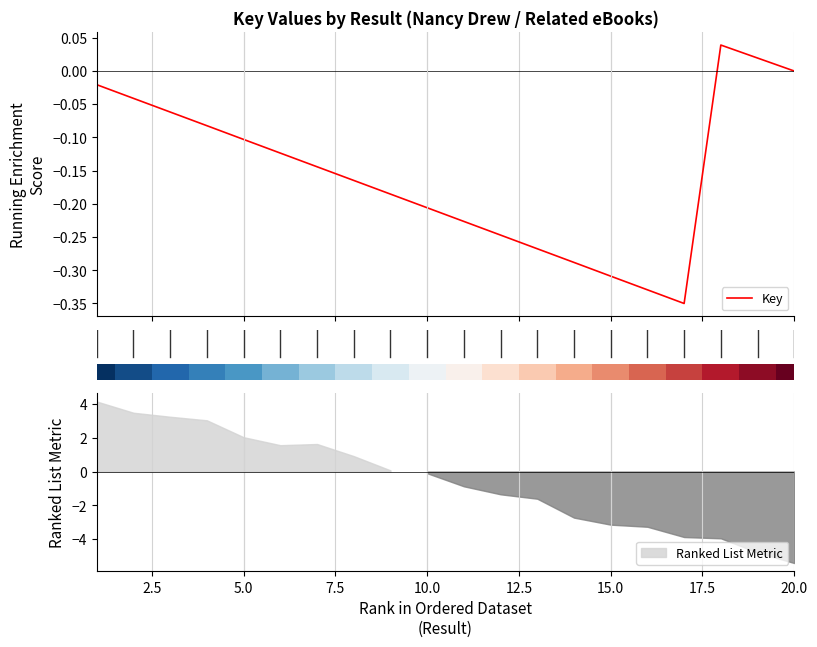

The chart shows a value of -0.1 at 2.5. True or false?

False